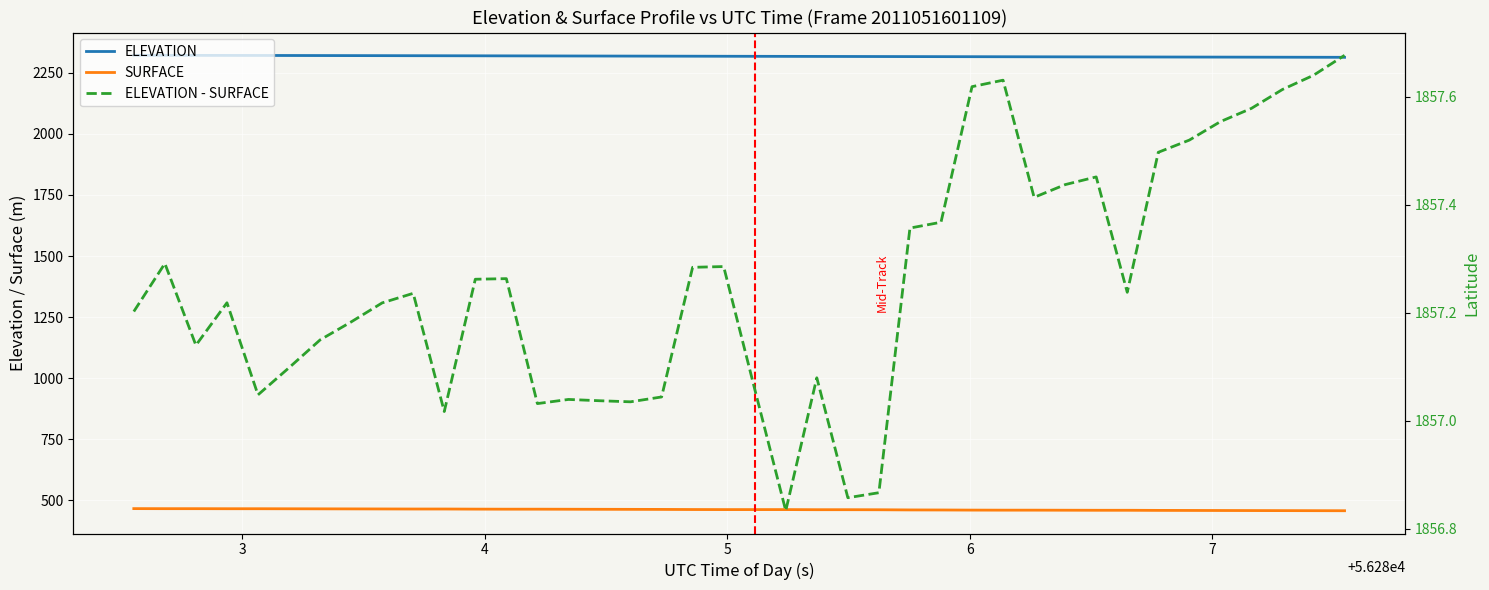

List the series in order of their overall mean, lowest first.

SURFACE, ELEVATION - SURFACE, ELEVATION